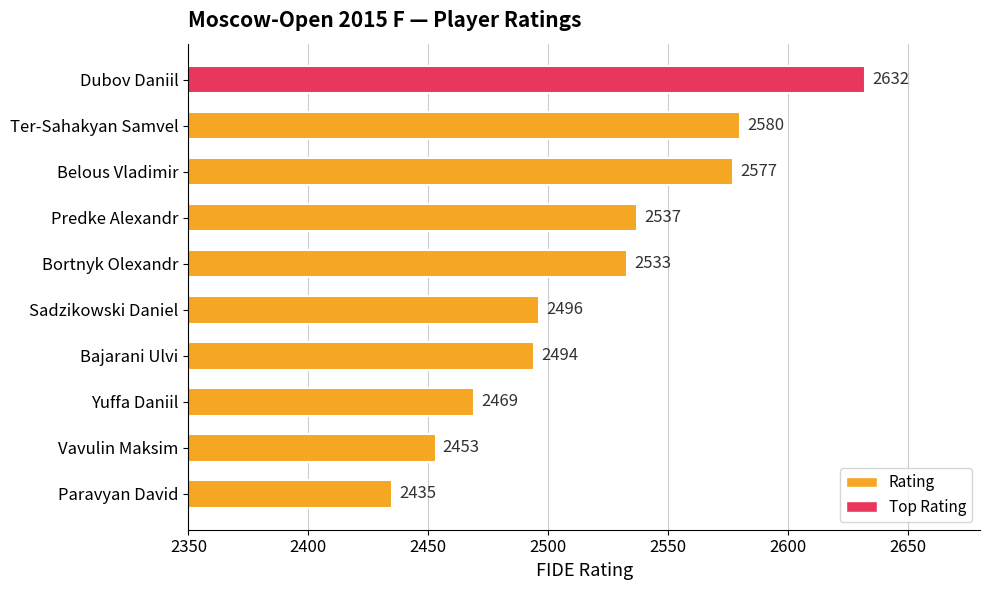

What is the ratio of the value at Yuffa Daniil to the value at Vavulin Maksim?

1.0